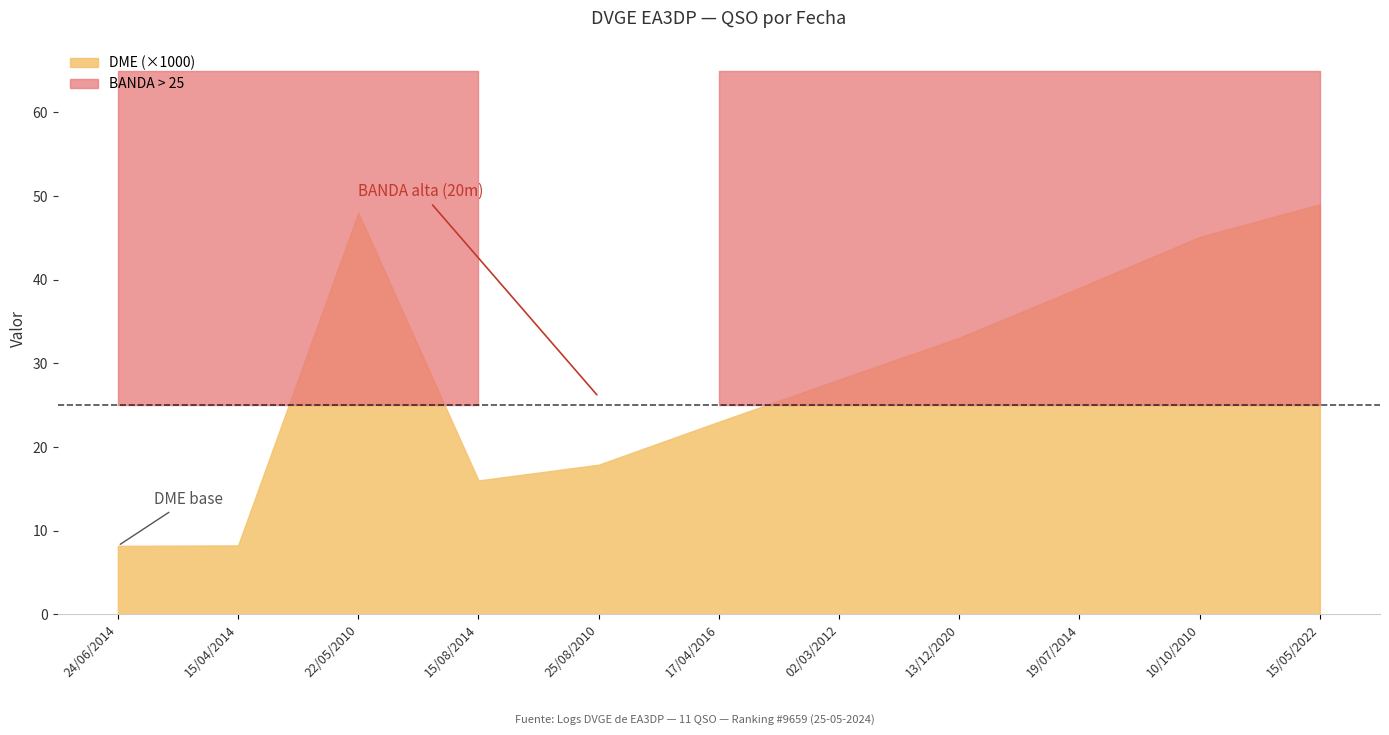

True or false: BANDA has a value of 17 at 15/05/2022.

False